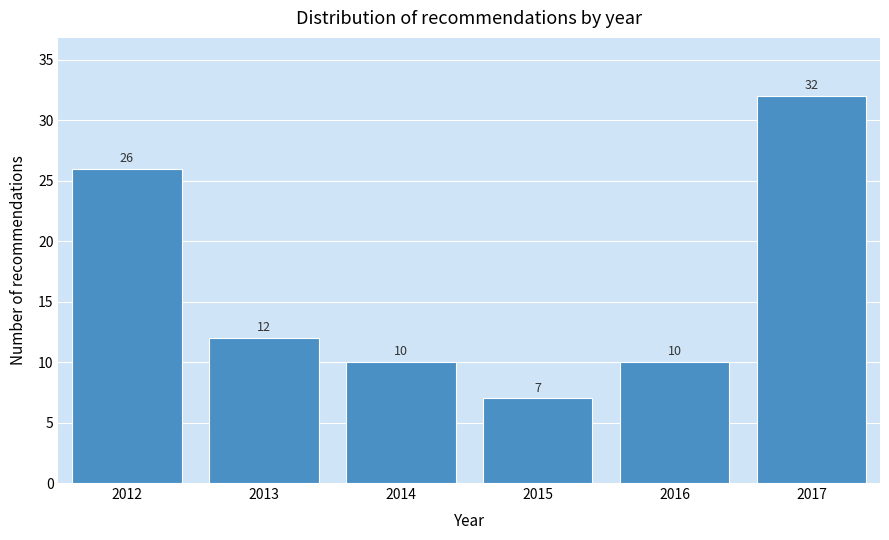

Reading left to right, extract all data points from this chart.

26	12	10	7	10	32